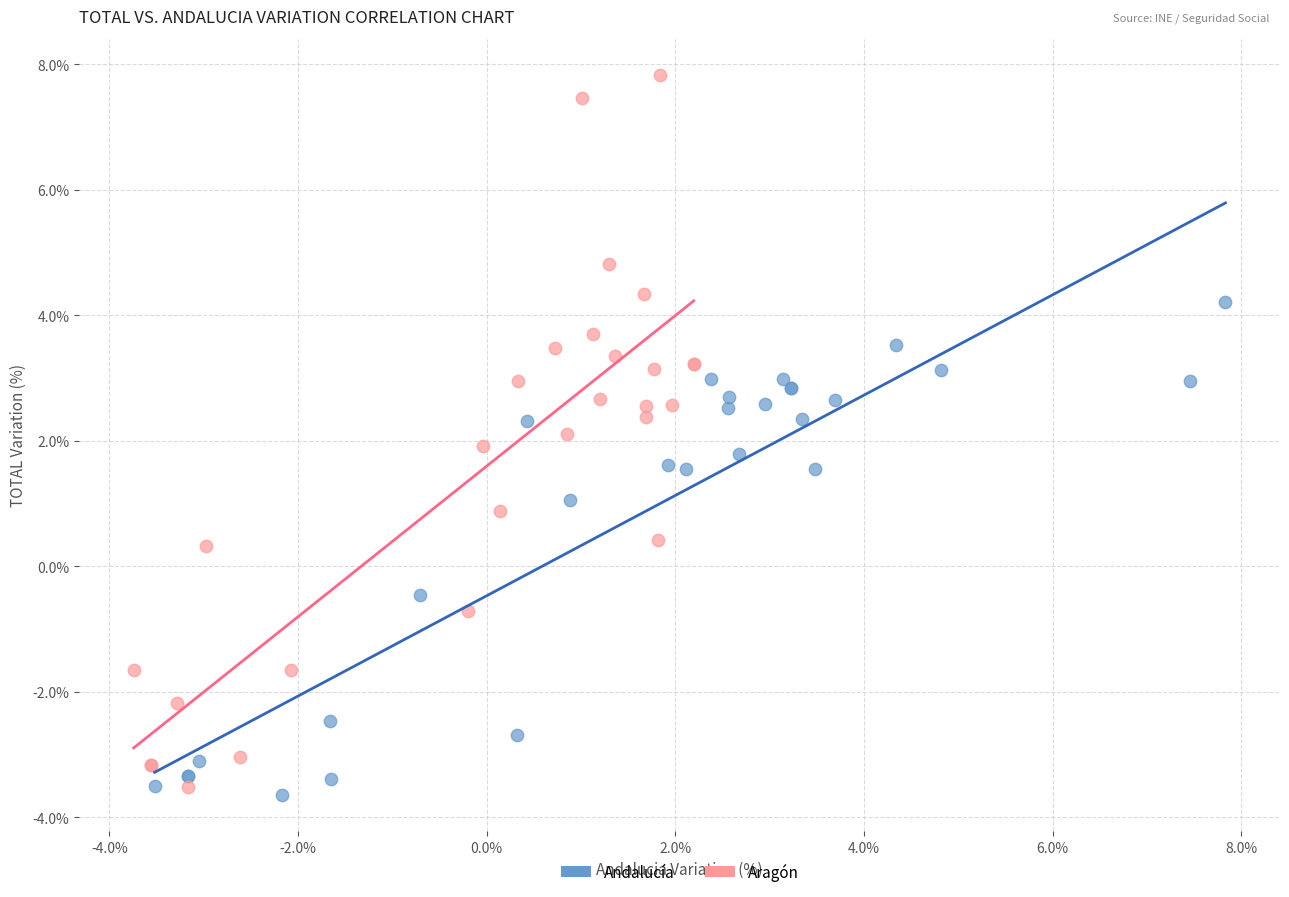

Which series has the largest Y range (max minus min)?

Aragón